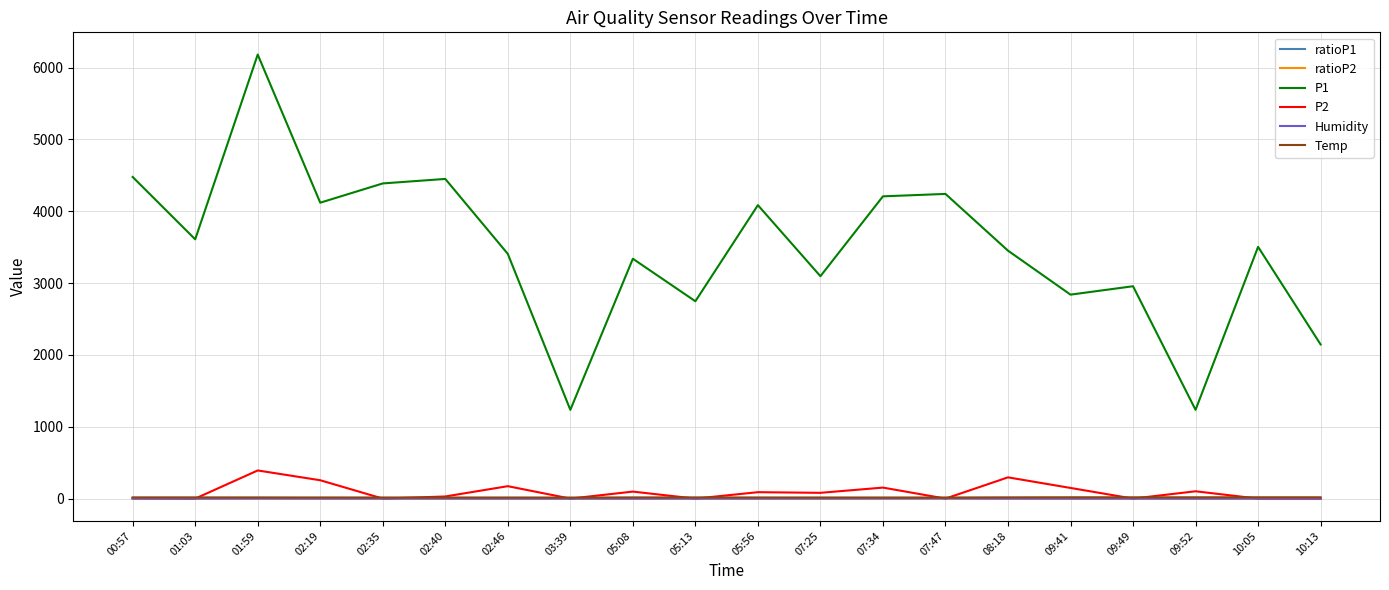

At which category is the sum across all series the highest?

01:59